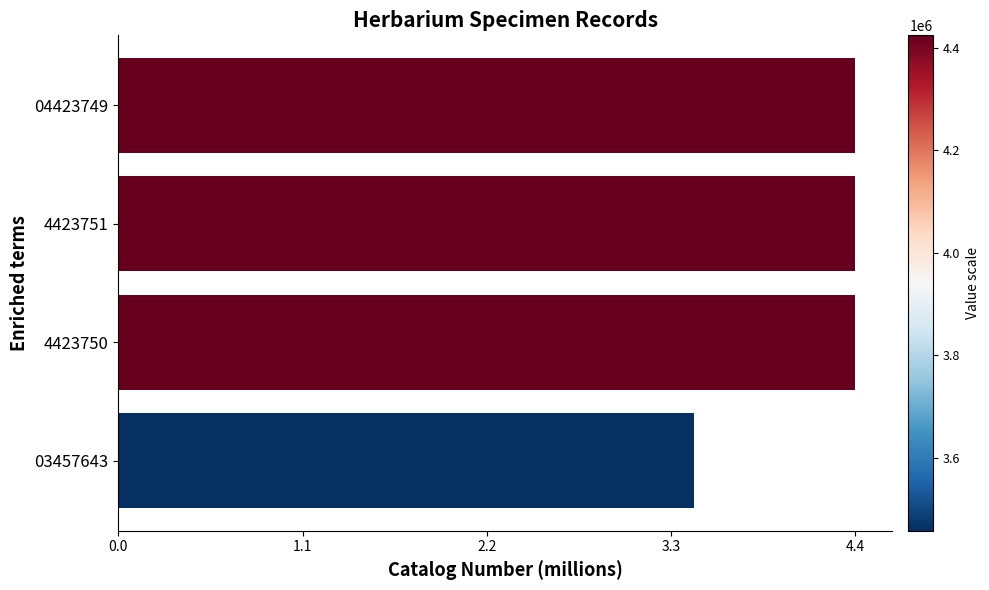

What is the ratio of the value at 04423749 to the value at 4423750?

1.0